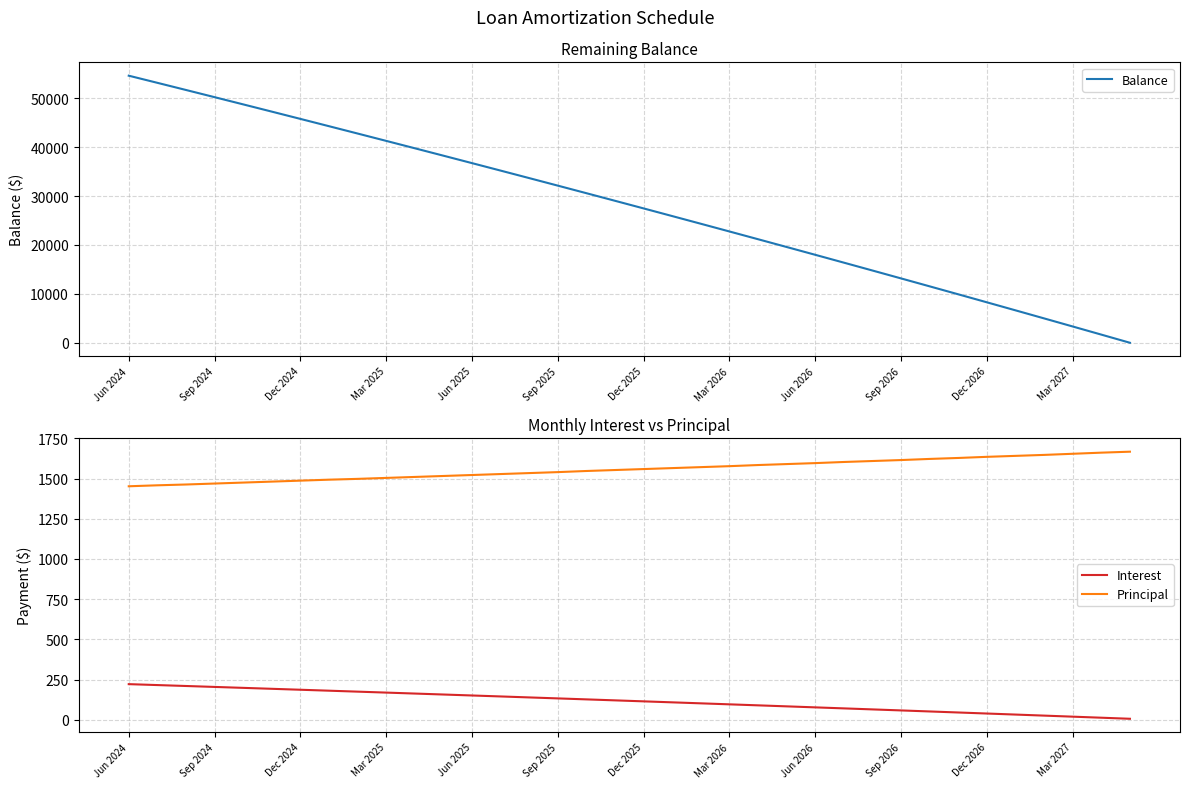

At which category is the sum across all series the highest?

Jun 2024